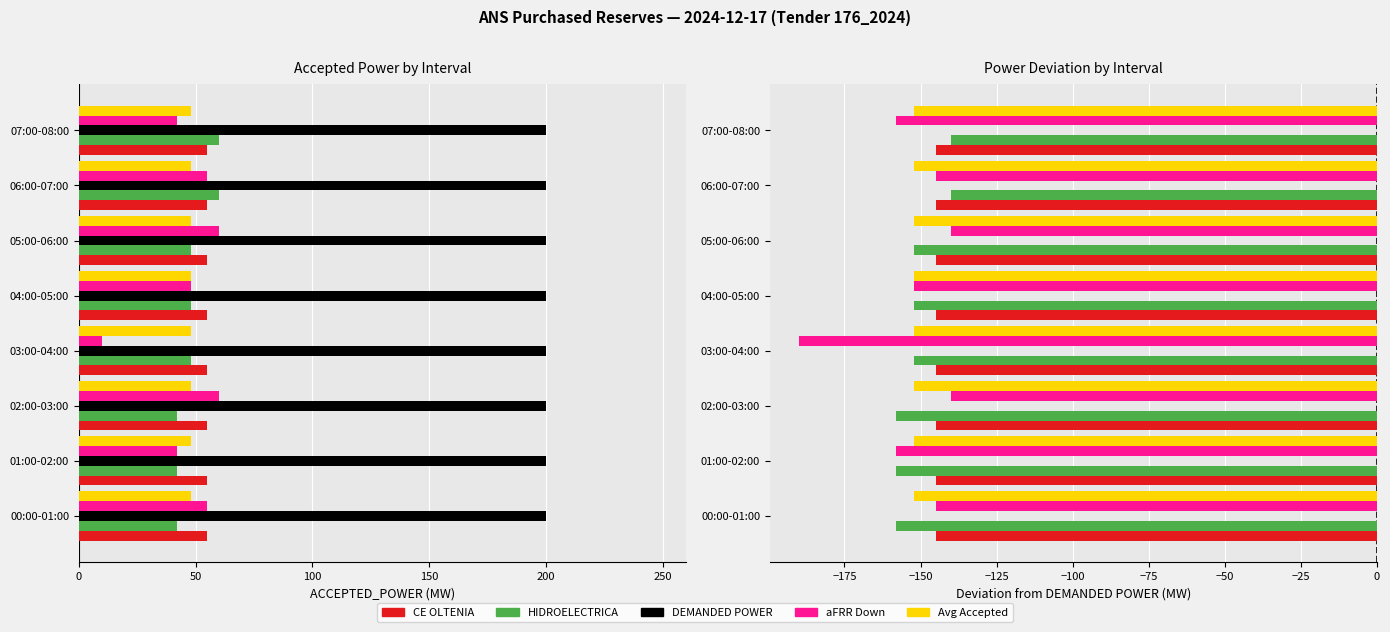

Which has a higher value, 150 or 50?

150